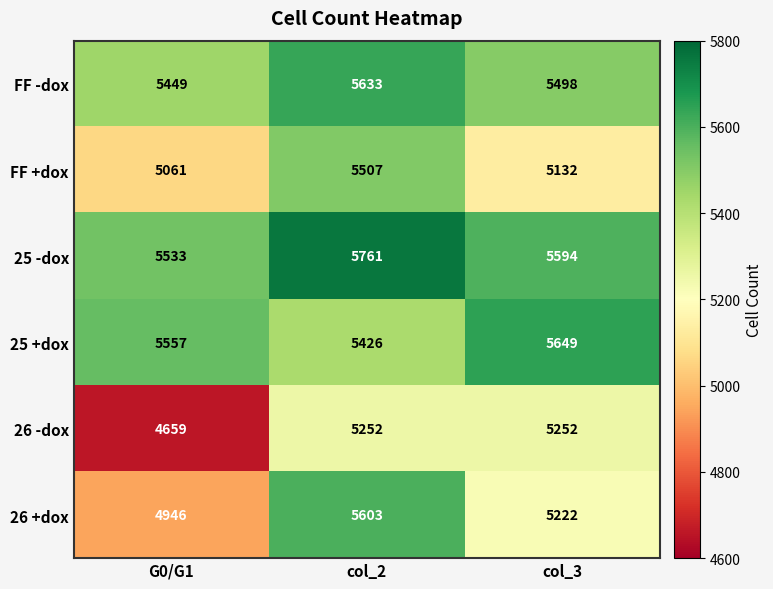

Which series has the largest range (max minus min)?

26 +dox